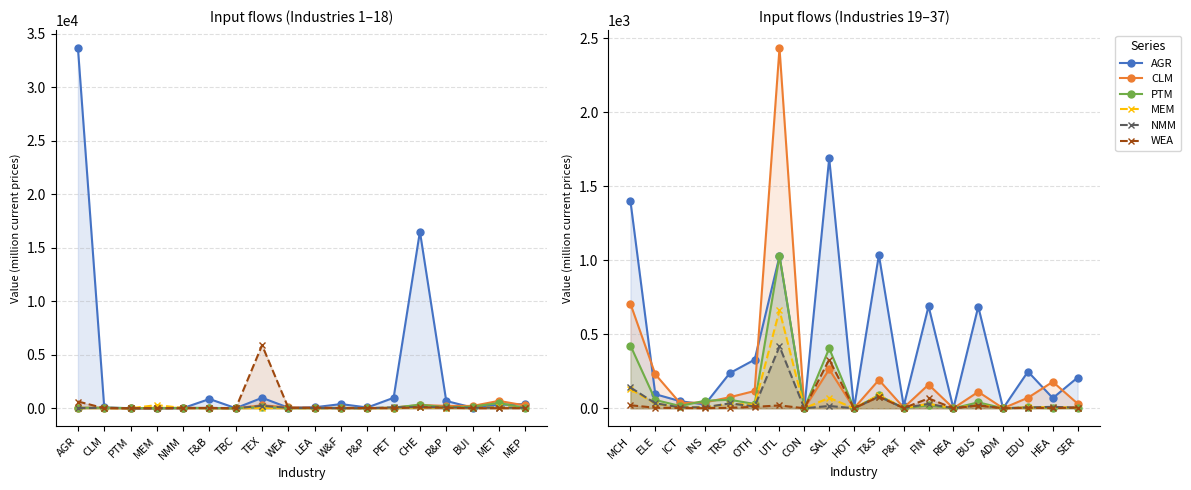

Which series changed the most between T&S and ADM?

AGR